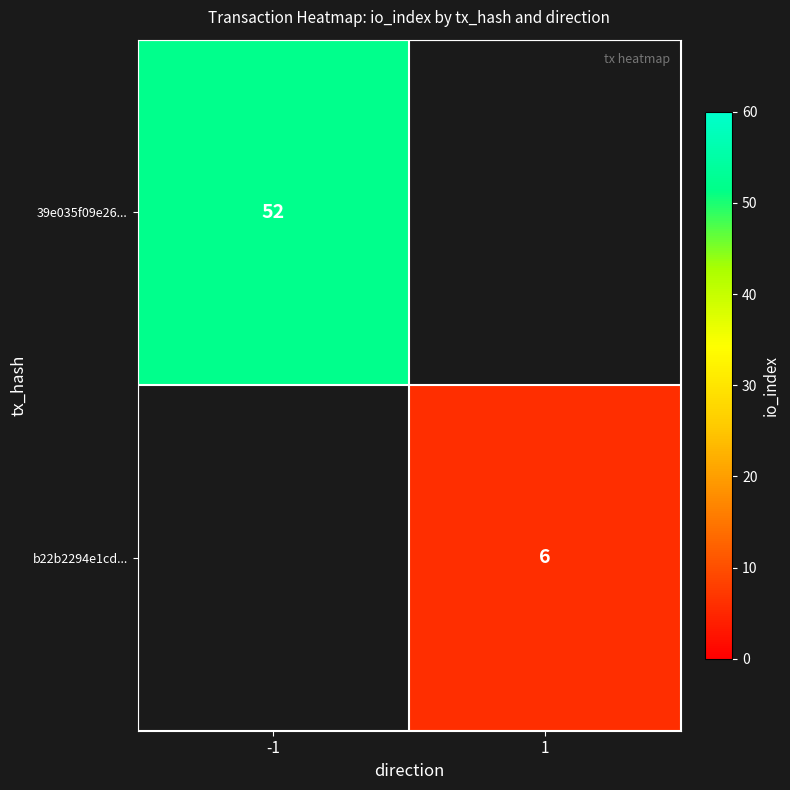

True or false: 39e035f09e26... has a value of 76 at -1.

False